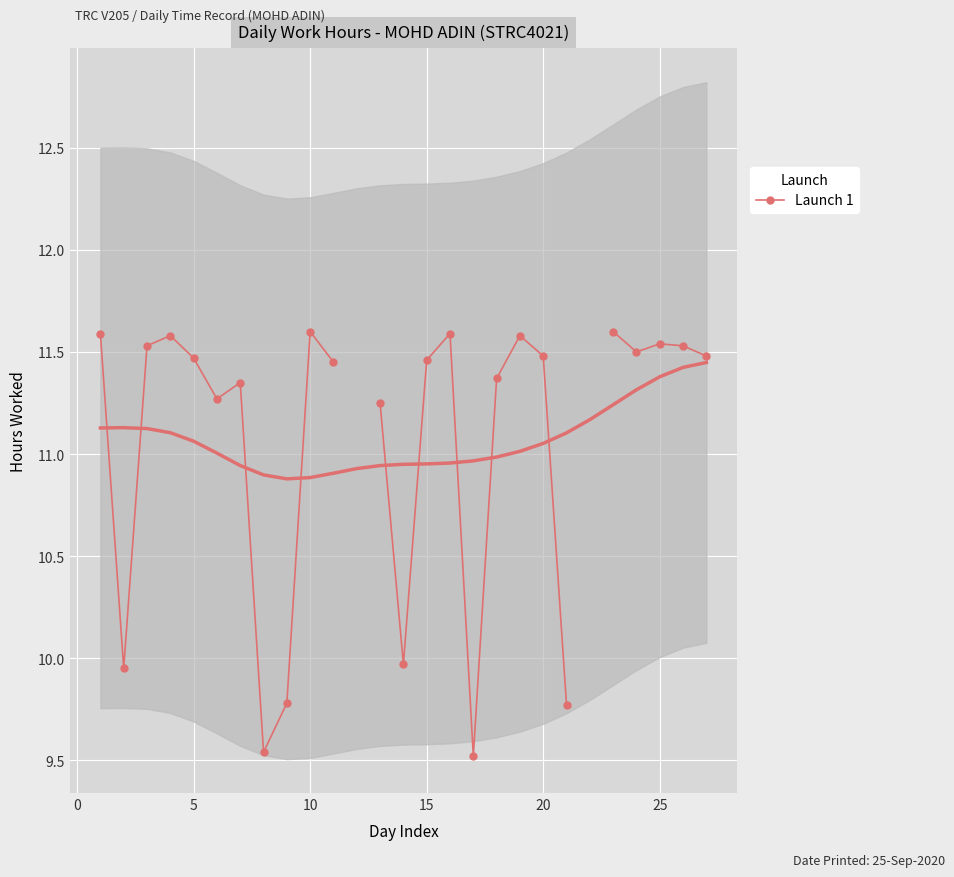

What is the value of the 19th point from the left?

11.6